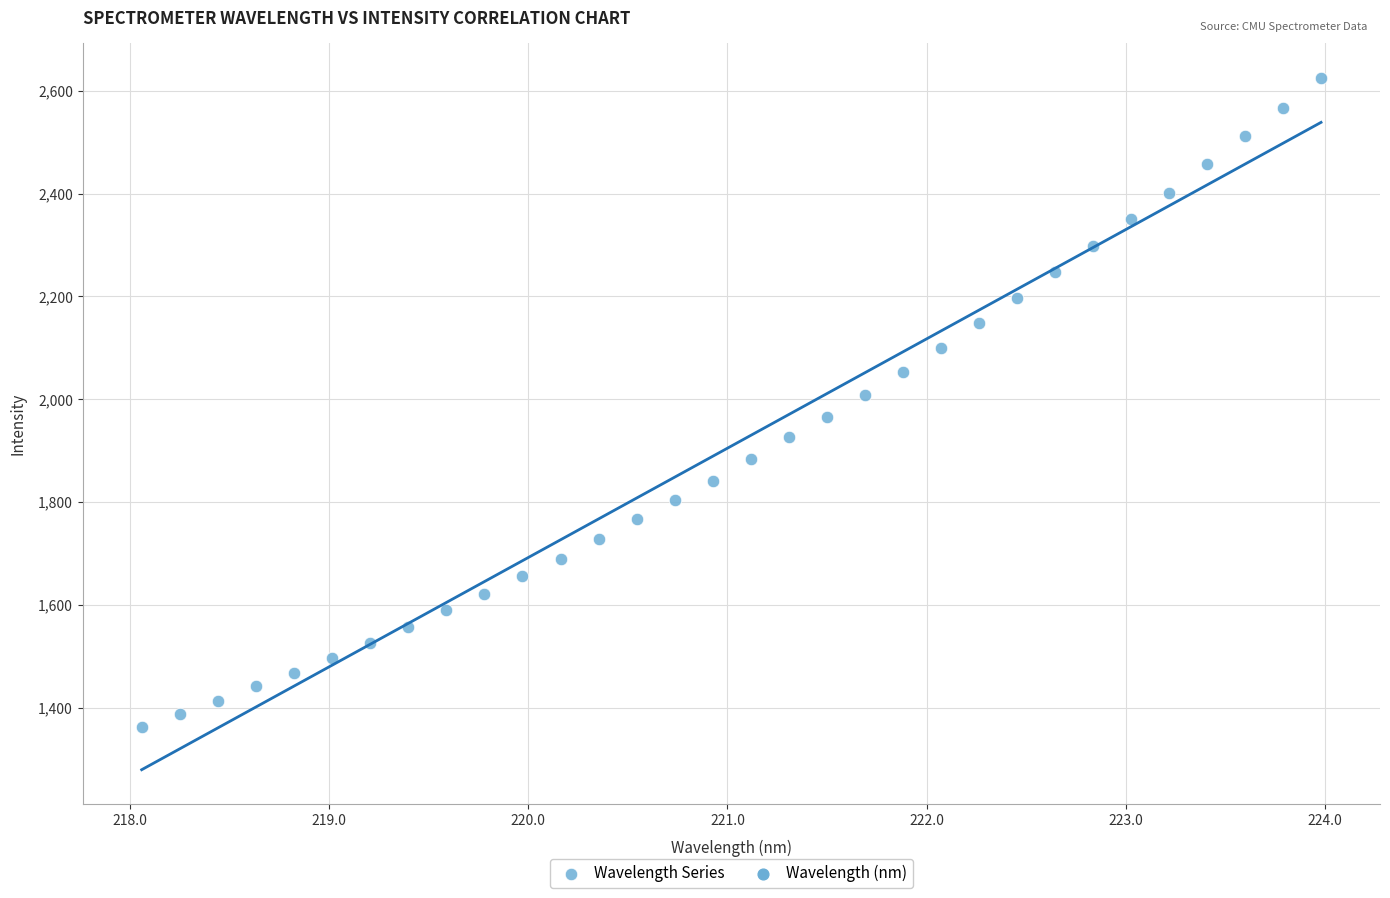

What is the range of X values (max minus min)?

5.9